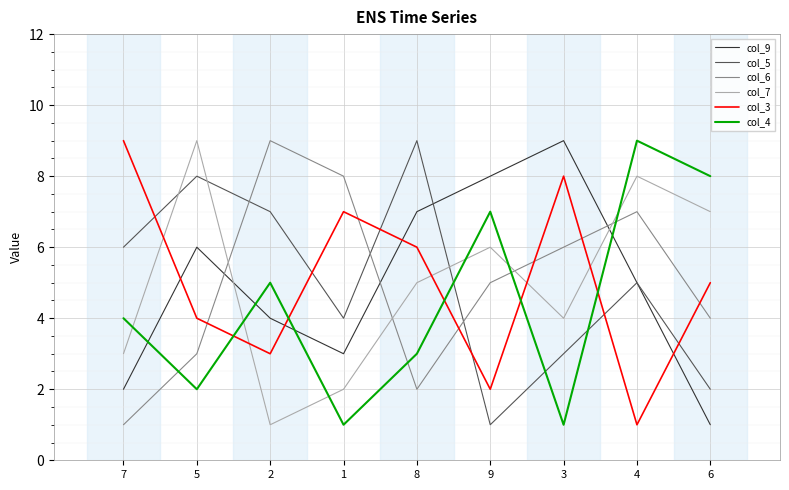

How many lines are shown in the chart?

6